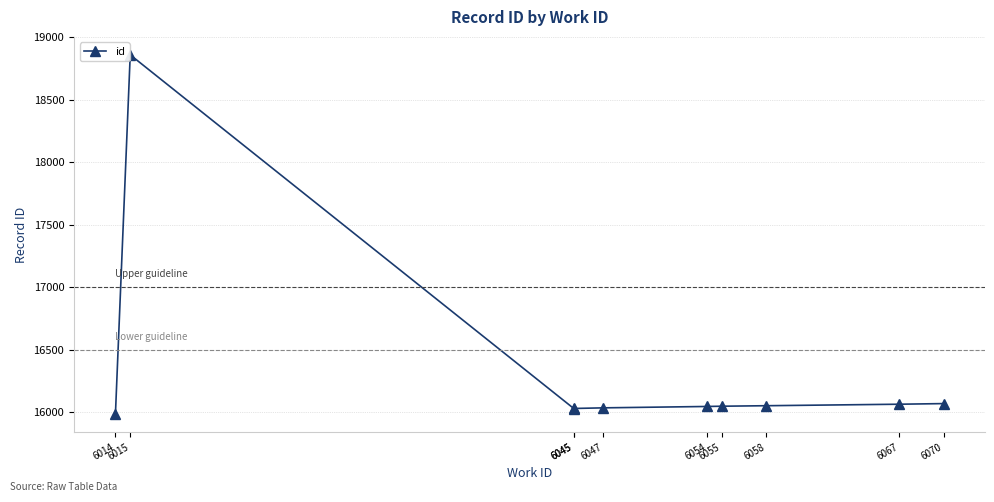

What is the difference between the second highest and second lowest values?

40